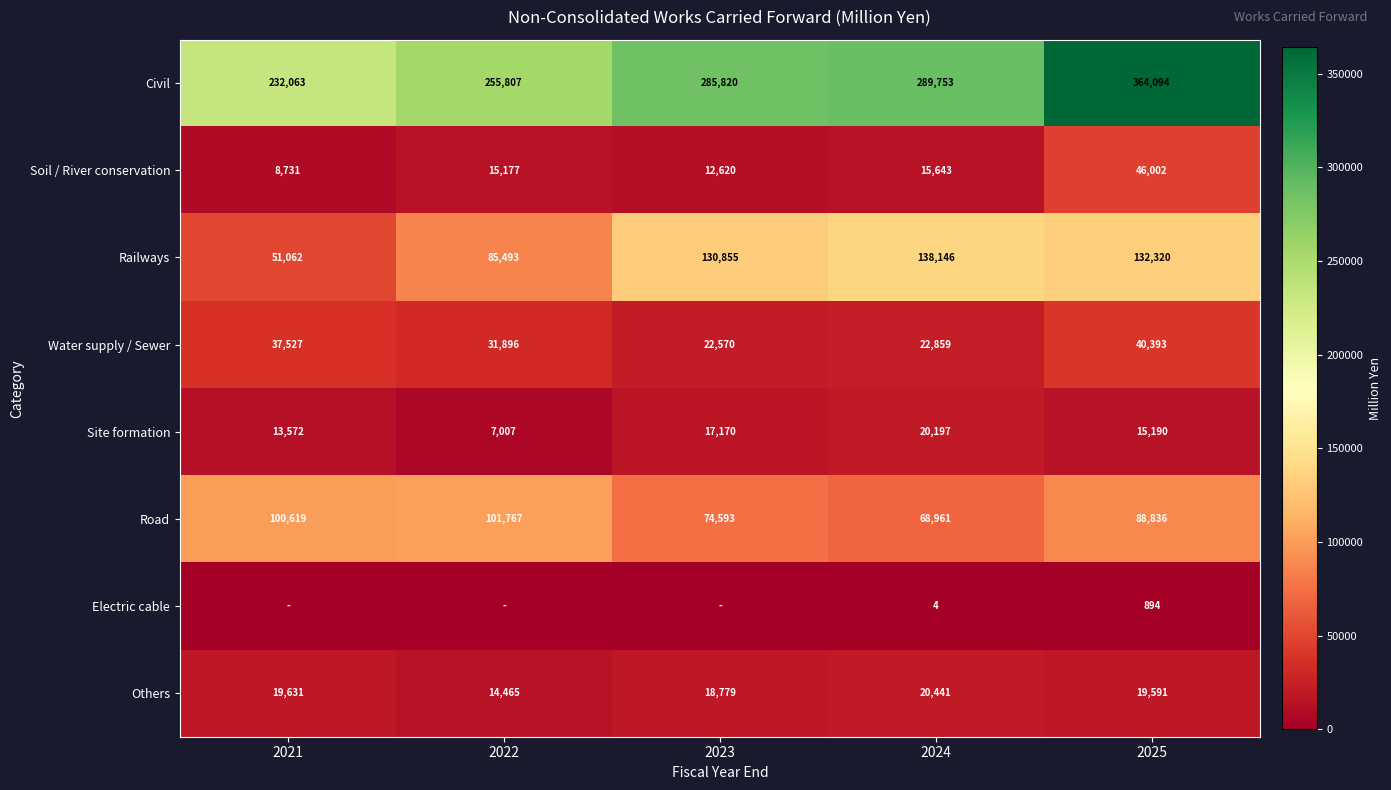

List the labels in order of Others value, smallest first.

2022, 2023, 2025, 2021, 2024